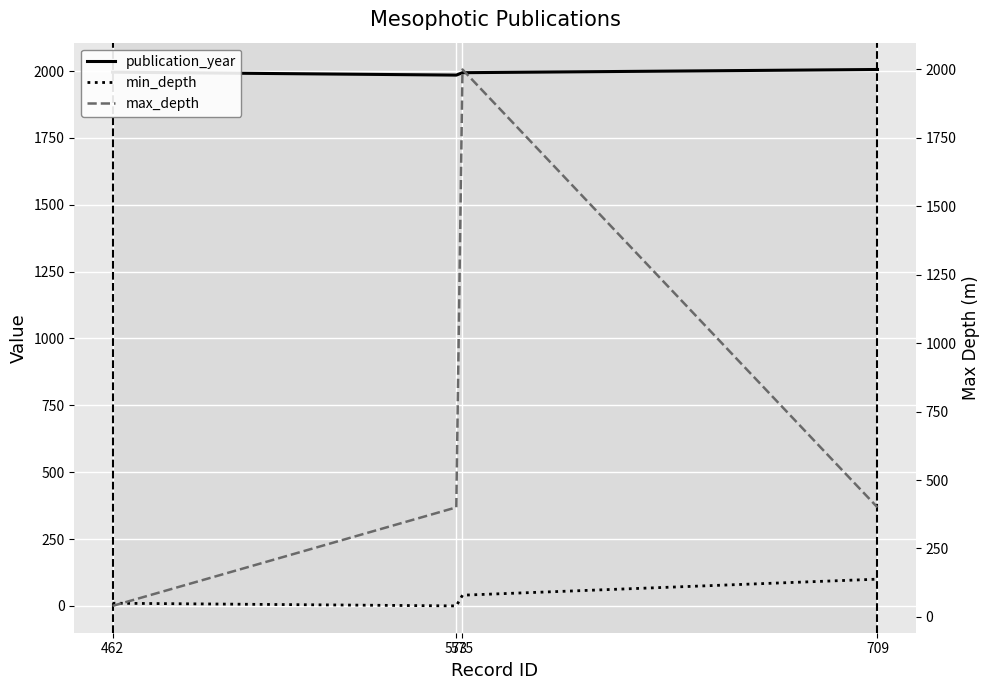

How many series are shown in this chart?

3